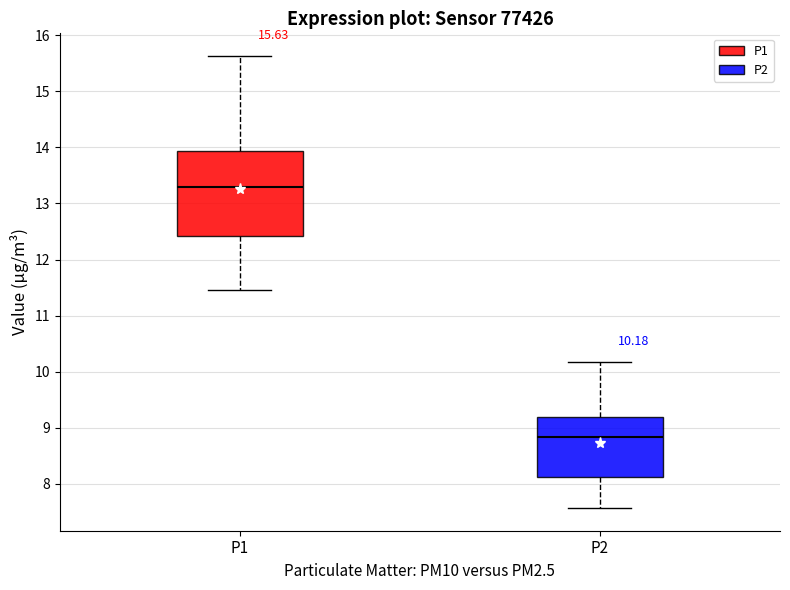

Which box is the tallest, from its lower edge to its upper edge?

P1